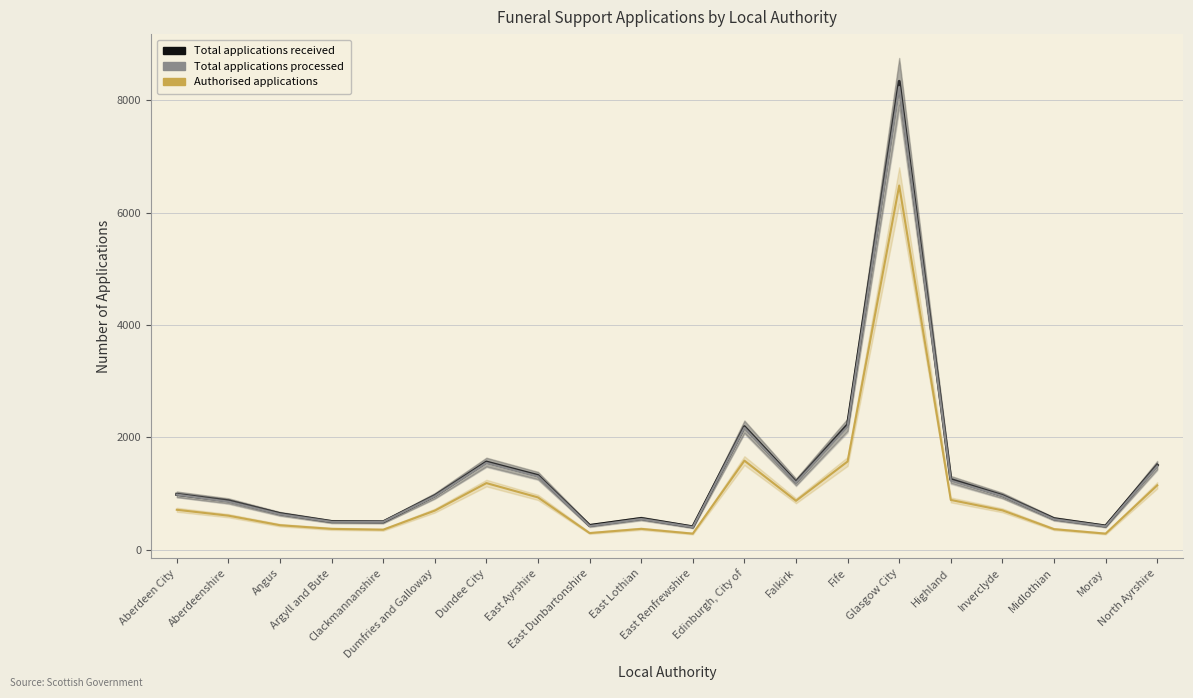

How many data points does each series have?

20